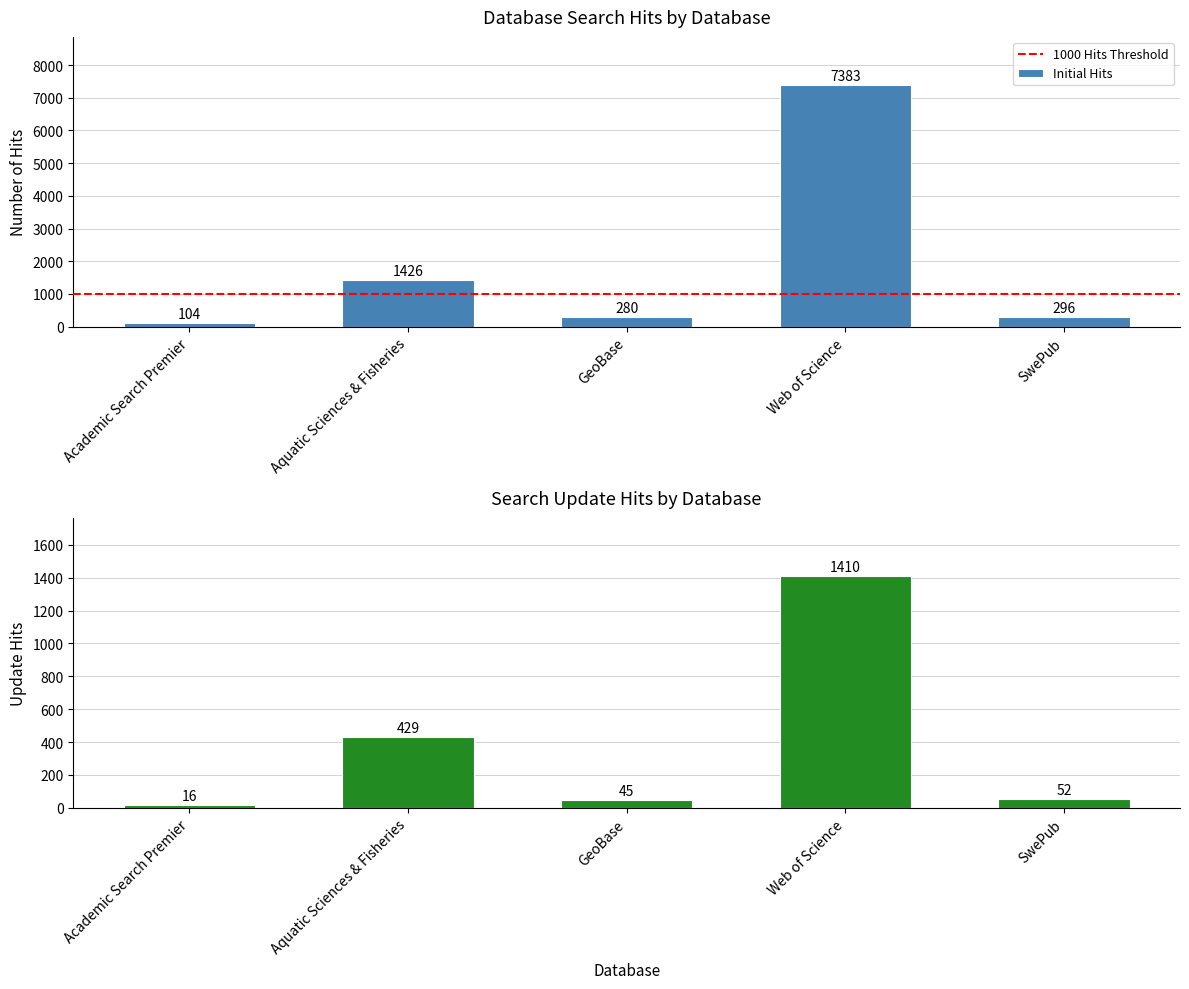

What is the value of the Initial Hits bar at the 3rd from the left?

280